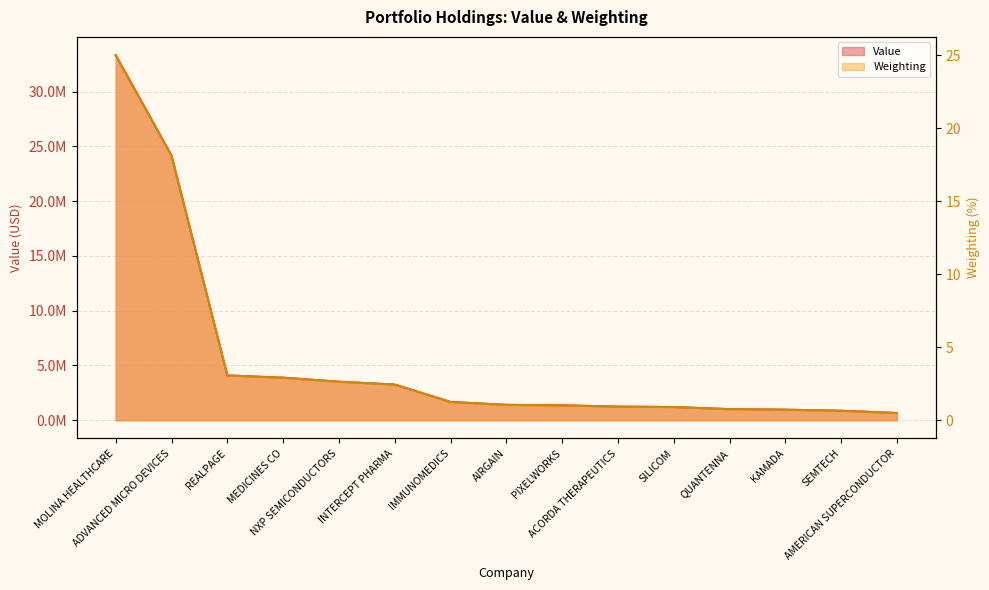

Rank the series at NXP SEMICONDUCTORS from highest to lowest value.

Value, Weighting